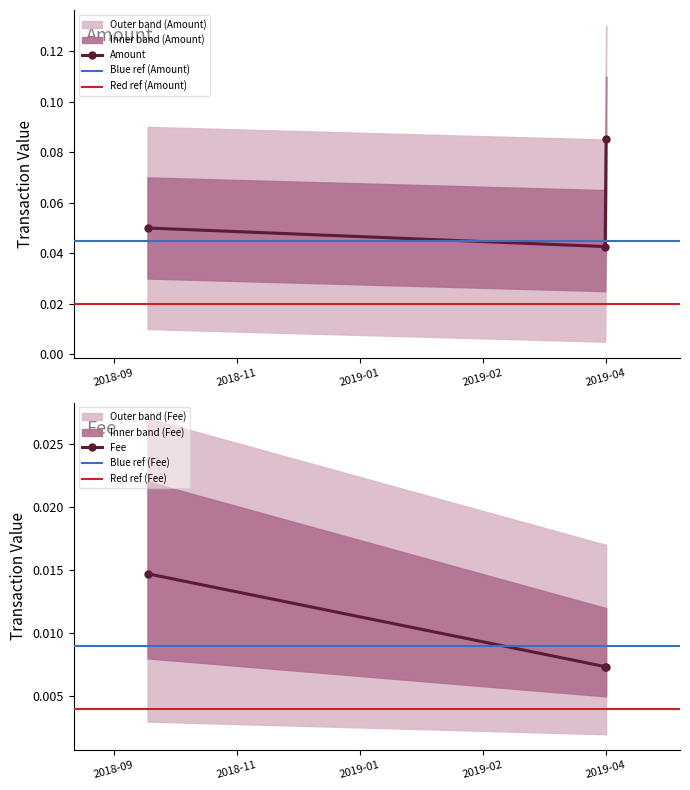

Count the Amount values in the range 0 to 1.

3